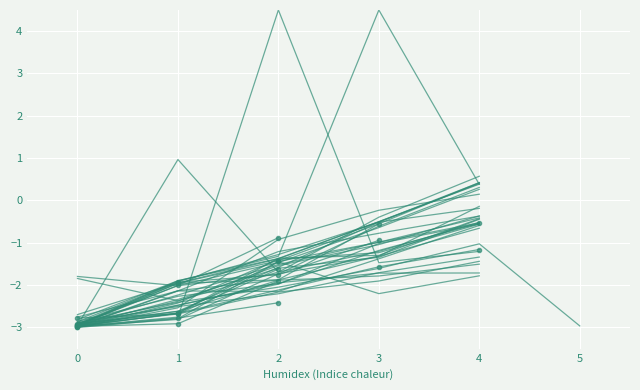

How many interior local valleys does the особа 3 series have?

1